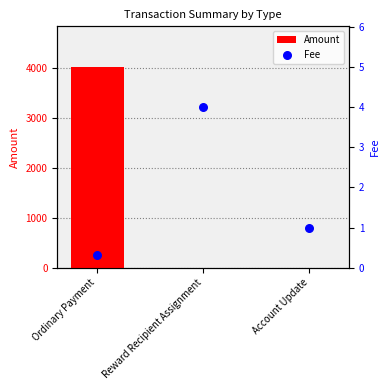

Which series contains the highest Y value?

Amount